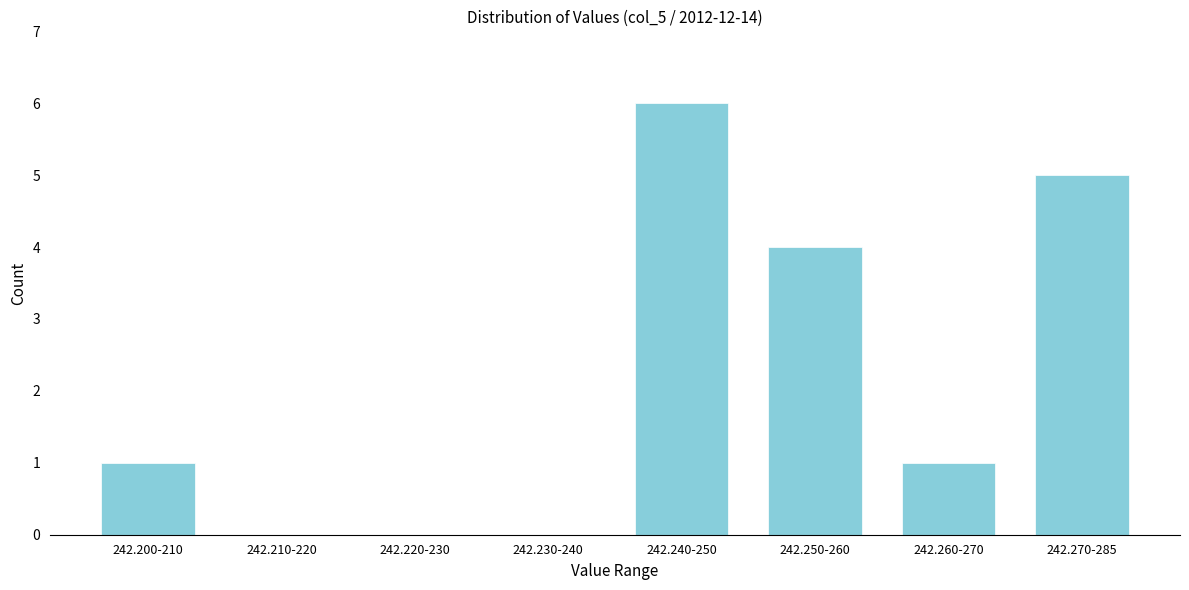

Reading left to right, extract all data points from this chart.

242.200-210=1	242.210-220=0	242.220-230=0	242.230-240=0	242.240-250=6	242.250-260=4	242.260-270=1	242.270-285=5